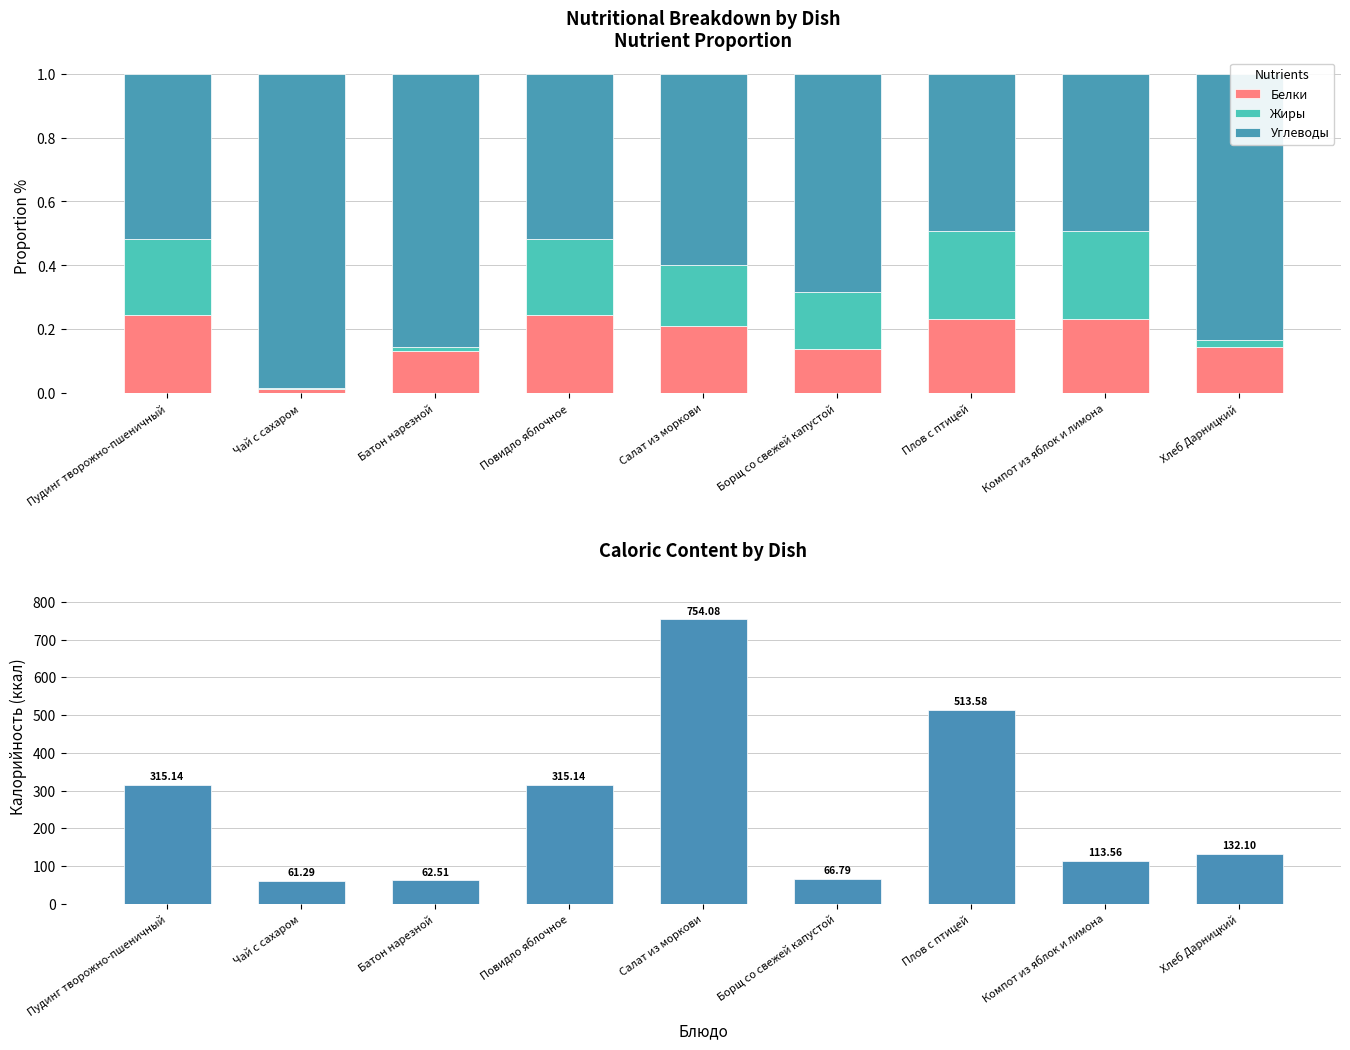

What is the total value across all series at Пудинг творожно-пшеничный?

316.1